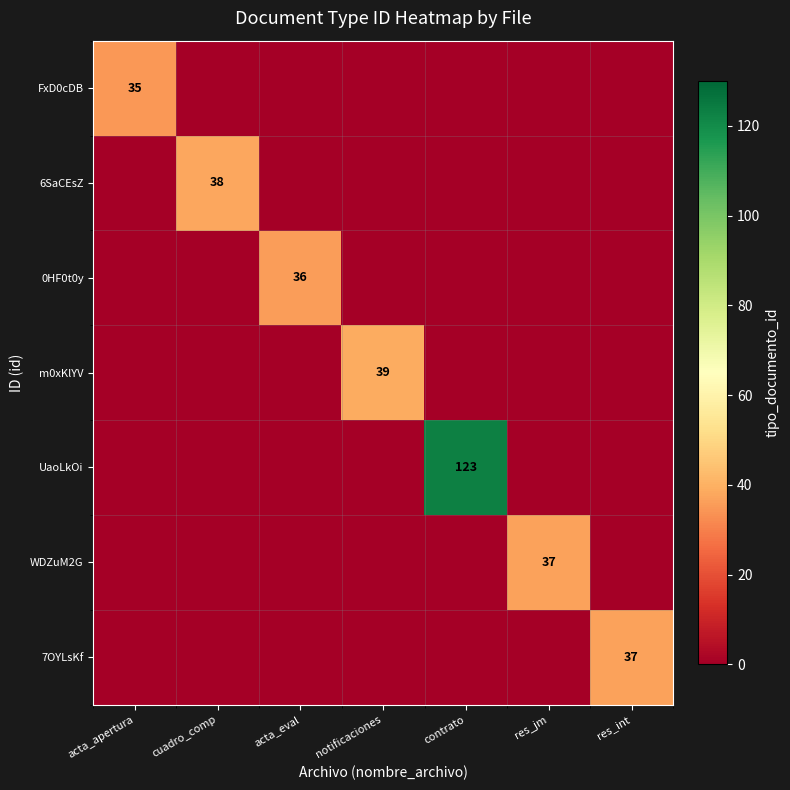

Is it true that UaoLkOi equals 30 at contrato?

False